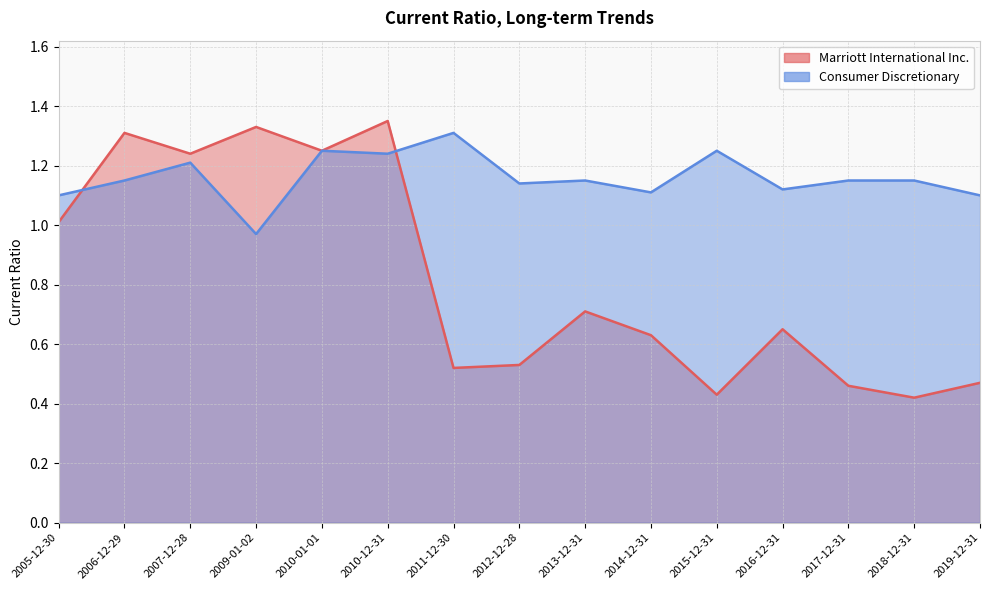

The value of Marriott International Inc. at 2011-12-30 is 0.8. True or false?

False